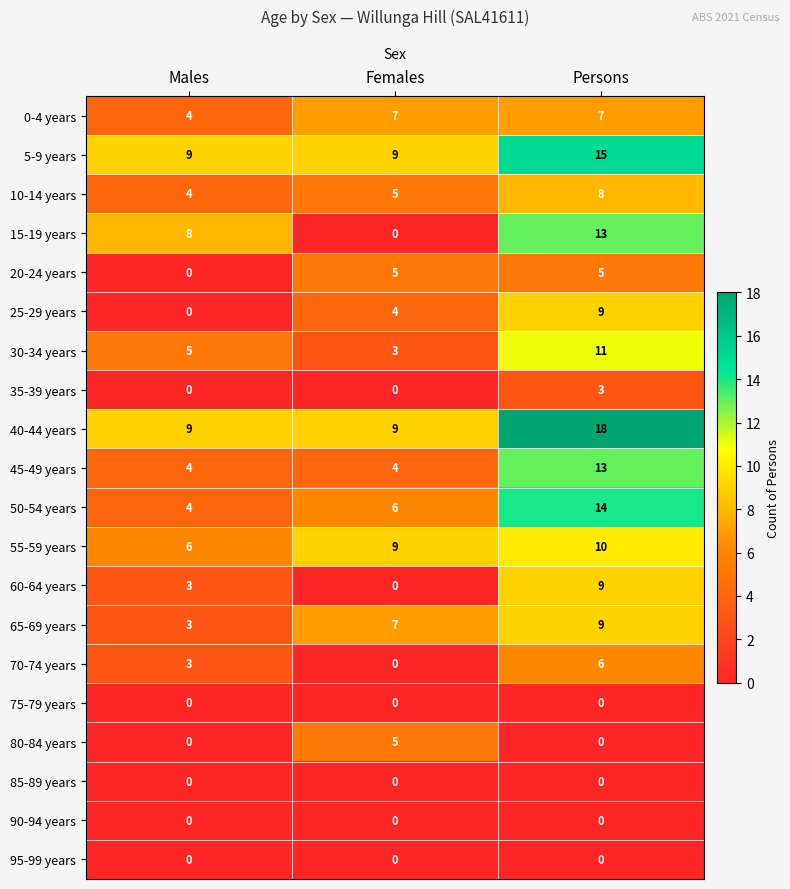

List the labels in order of 30-34 years value, largest first.

Persons, Males, Females